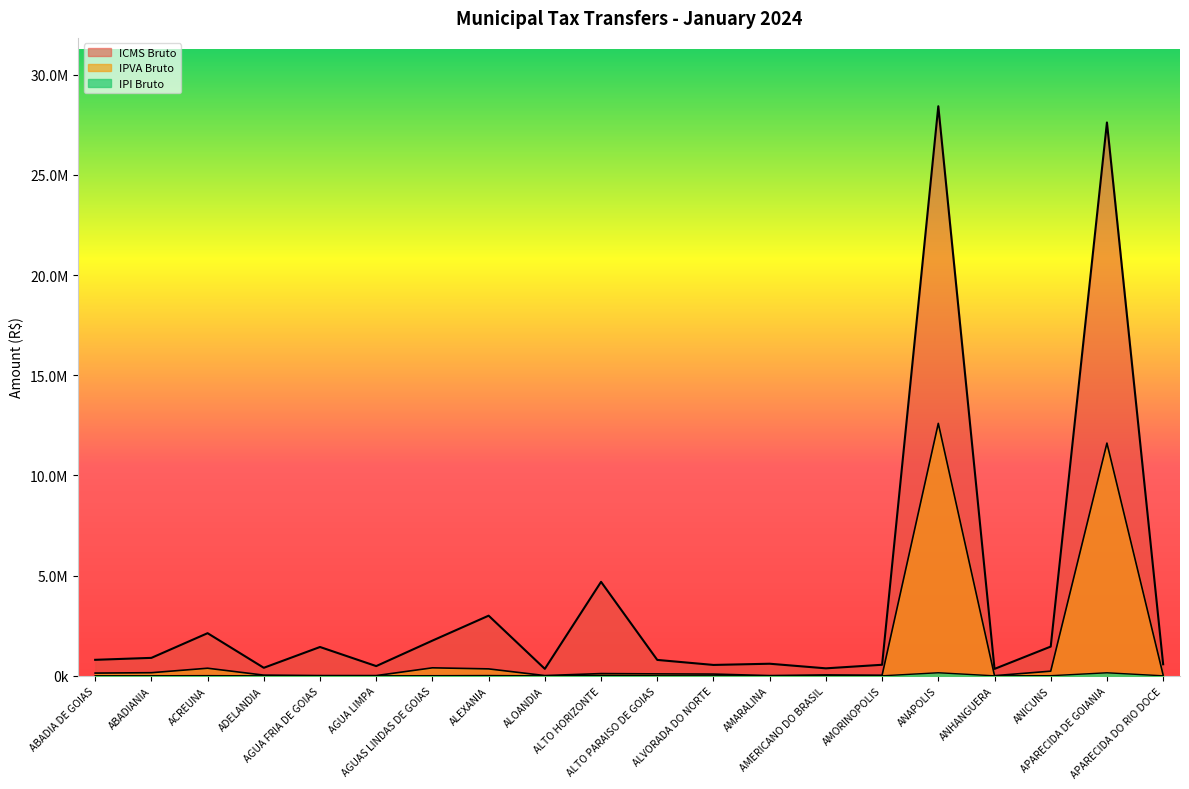

Reading left to right, transcribe all the data shown in this chart.

IPVA Bruto: 137948.4	156959.4	380748.9	36231.2	13778.5	13027.4	400938.0	347628.5	14101.6	113154.0	97908.9	88399.8	12837.4	46977.7	30537.4	12599781.9	9152.4	233489.4	11615374.0	44671.5
IPI Bruto: 4405.3	4982.5	12011.7	2322.0	7960.4	2682.5	9640.1	16714.5	1919.3	24919.5	4364.4	2975.9	3348.8	2094.9	3033.3	154114.2	2030.8	8169.4	152604.0	3126.2
ICMS Bruto: 800205.0	897335.3	2129170.5	402180.3	1440039.6	487047.6	1758412.2	3003359.5	348811.5	4691548.8	795303.5	544749.2	604701.3	375020.9	553142.2	28426122.5	346606.0	1460806.2	27616112.7	578479.6